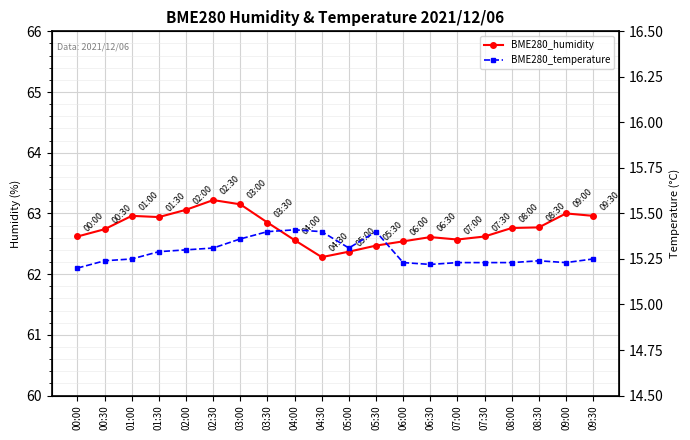

Which category has the highest value in the BME280_humidity series?

02:30